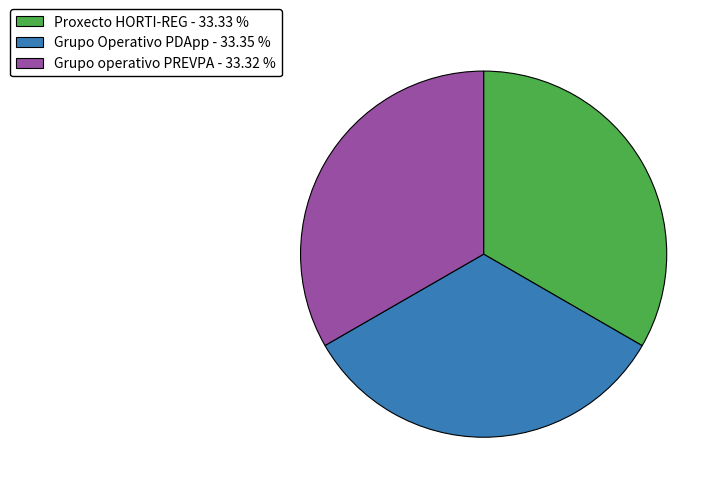

What is the ratio of the value at Grupo Operativo PDApp to the value at Proxecto HORTI-REG?

1.0